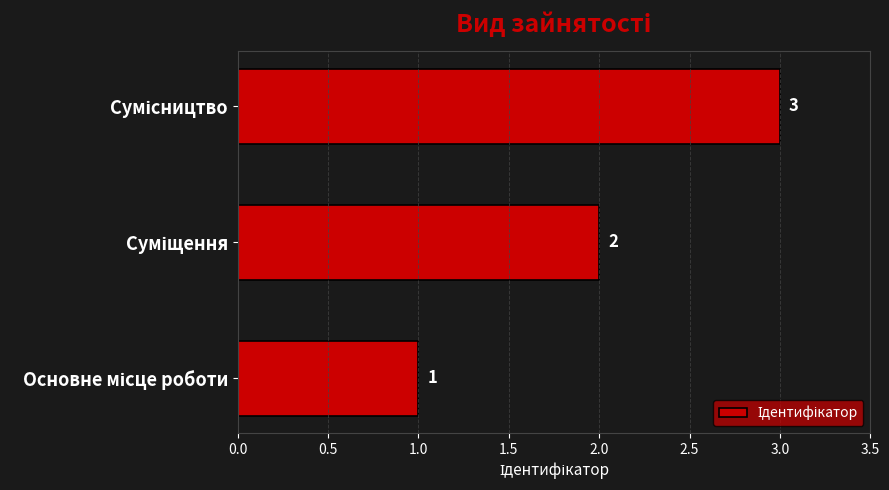

How many categories are shown in the chart?

3